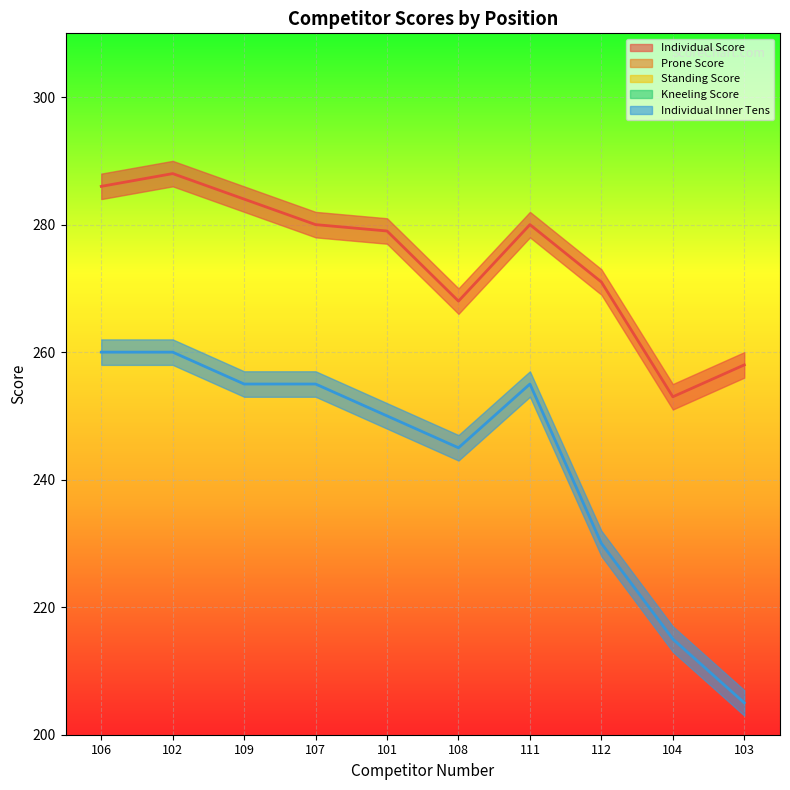

Reading right to left, extract all data points from this chart.

Individual Score: 258	253	271	280	268	279	280	284	288	286
Prone Score: 92	82	96	98	95	97	98	98	99	98
Standing Score: 87	85	88	90	80	89	88	92	92	91
Kneeling Score: 79	86	87	92	93	93	94	94	97	97
Individual Inner Tens: 205	215	230	255	245	250	255	255	260	260